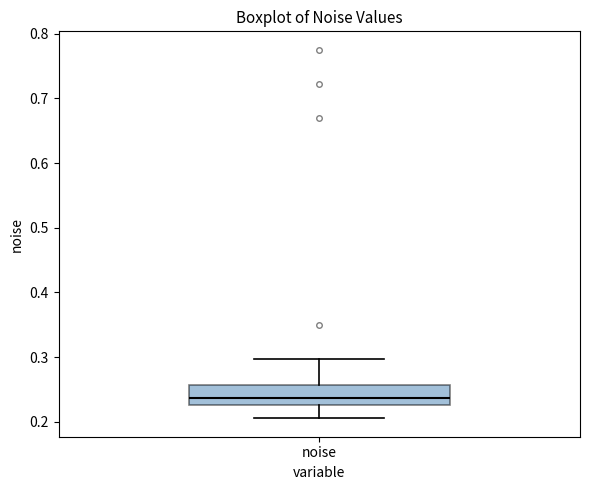

Read this box plot against the y-axis: the position of the median line, the range covered by the box, and the ends of both whiskers. The values are not printed on the chart, so give them approximately, as read against the axis.

median 0.24, box 0.23 to 0.26, whiskers 0.21 to 0.30